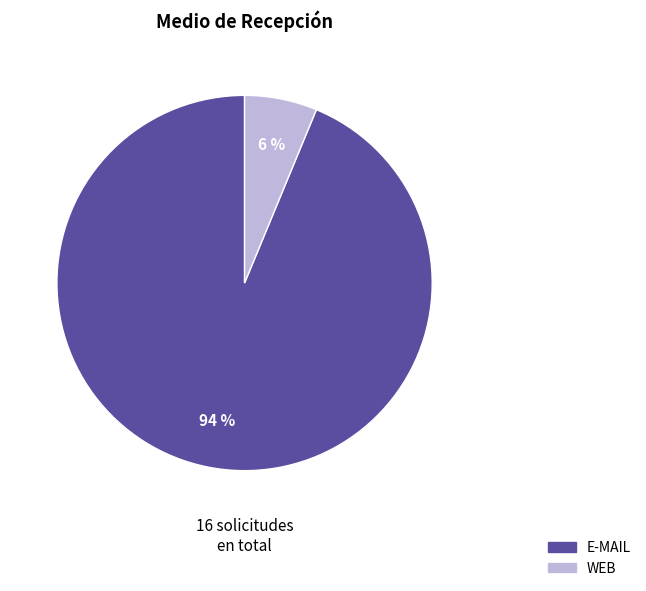

Approximately how many times larger is the value at WEB compared to E-MAIL?

0.1